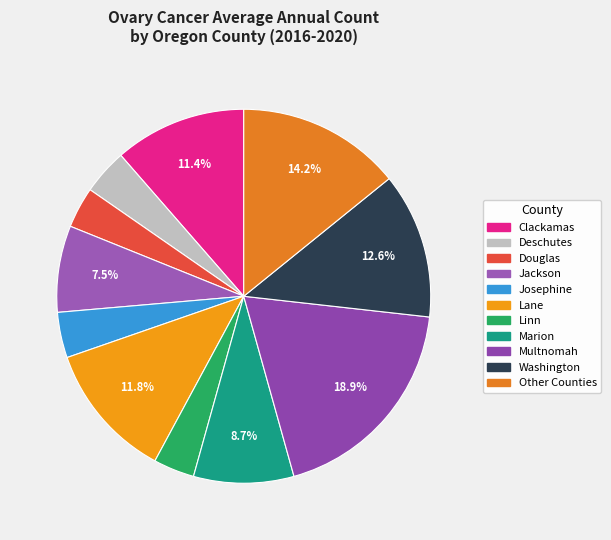

How many segments does this pie chart have?

11